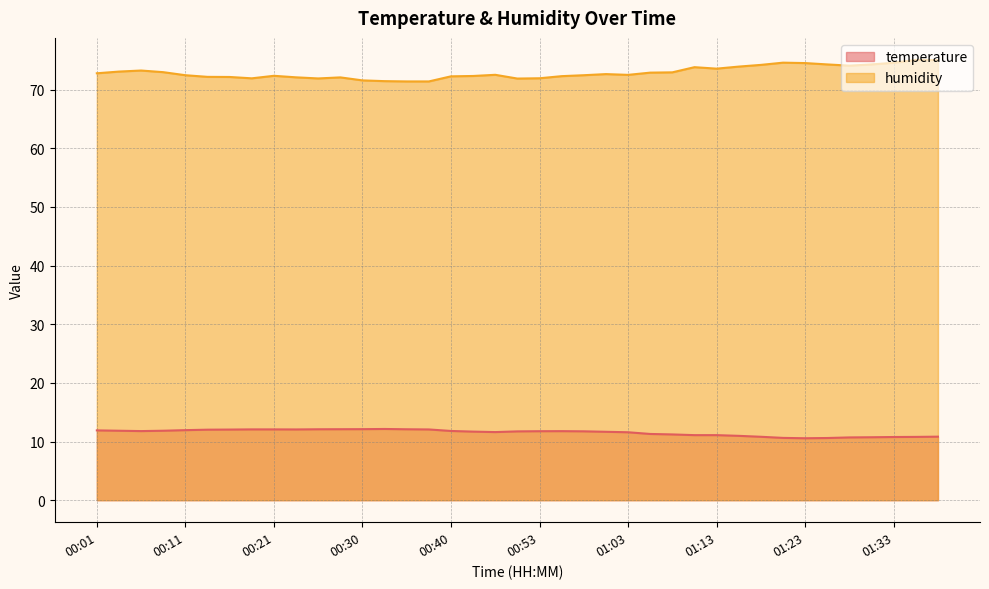

True or false: temperature has a value of 19.7 at 00:50.

False